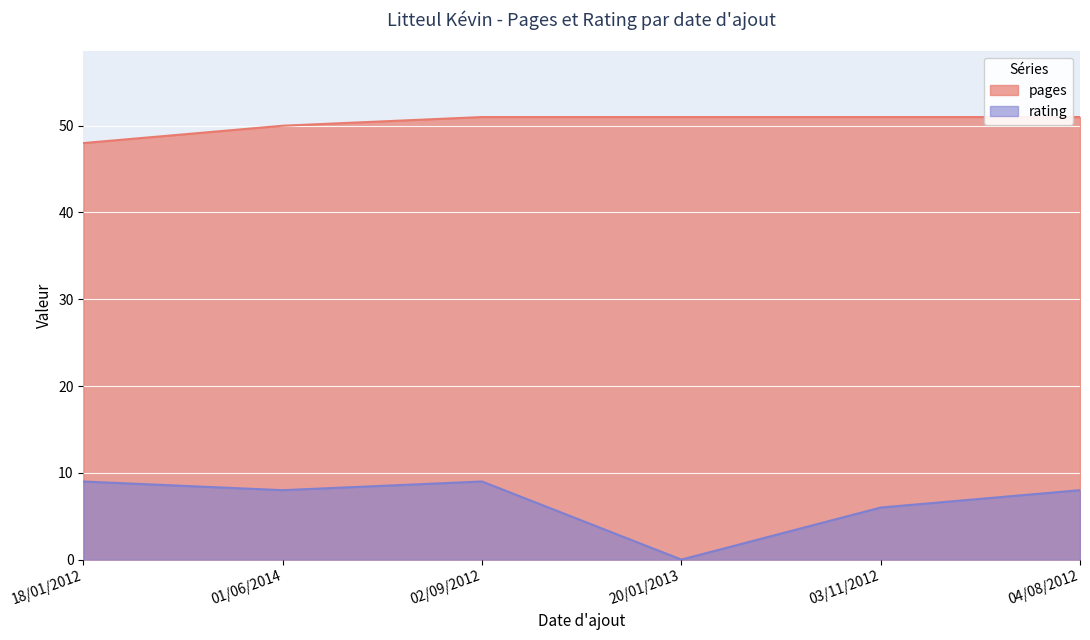

How many values in rating are above zero?

5